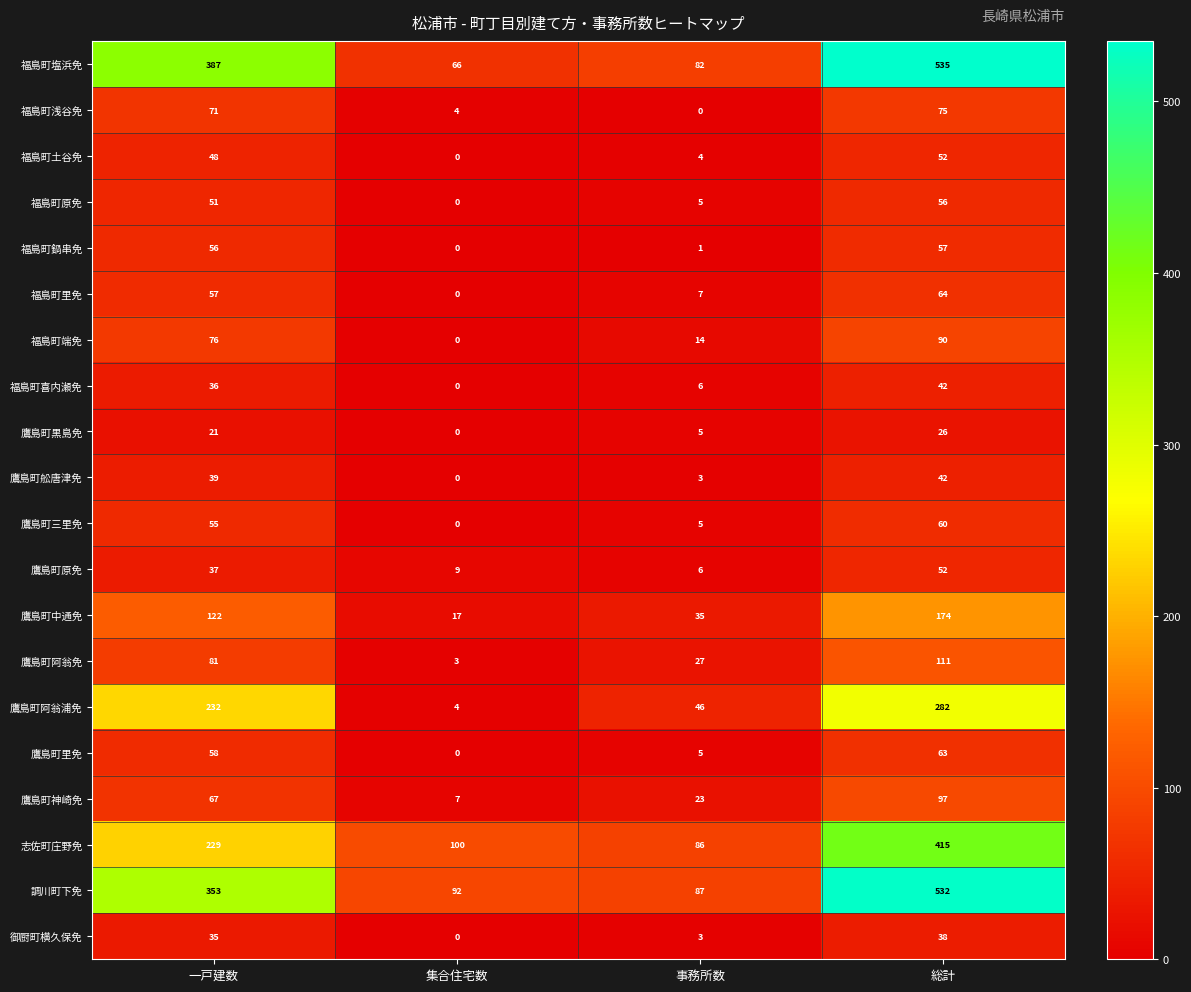

At which category is the sum across all series the highest?

総計